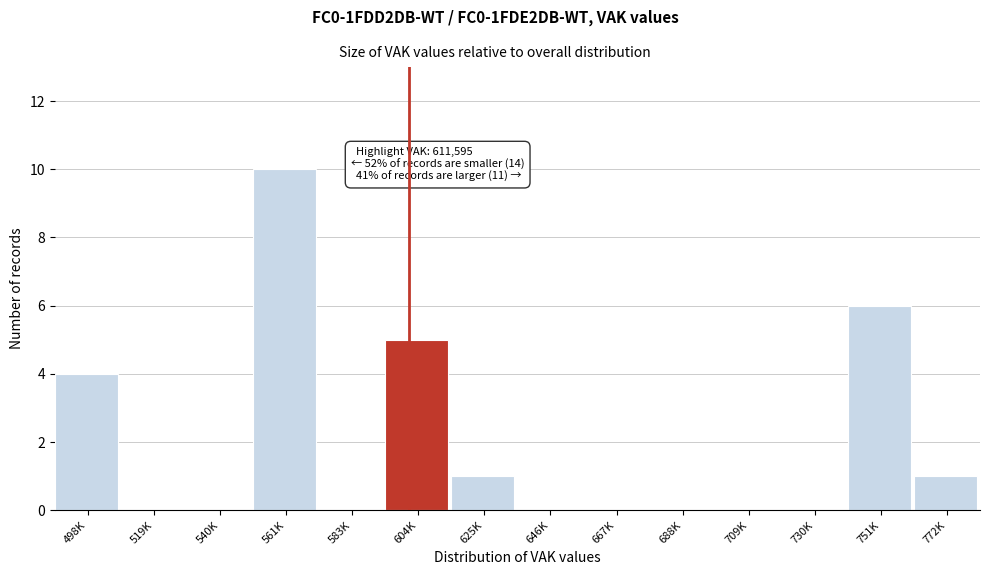

Reading left to right, list all the values displayed in this chart.

498K=4	519K=0	540K=0	561K=10	583K=0	604K=5	625K=1	646K=0	667K=0	688K=0	709K=0	730K=0	751K=6	772K=1